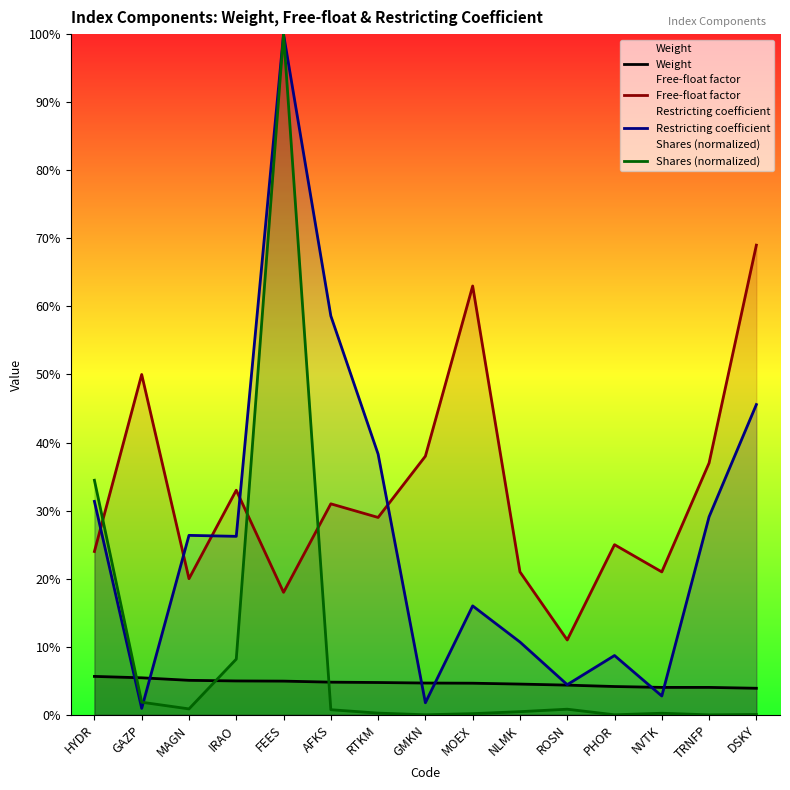

Reading left to right, extract all data points from this chart.

Weight: 0.1	0.1	0.1	0.0	0.0	0.0	0.0	0.0	0.0	0.0	0.0	0.0	0.0	0.0	0.0
Free-float factor: 0.2	0.5	0.2	0.3	0.2	0.3	0.3	0.4	0.6	0.2	0.1	0.2	0.2	0.4	0.7
Restricting coefficient: 0.3	0.0	0.3	0.3	1.0	0.6	0.4	0.0	0.2	0.1	0.0	0.1	0.0	0.3	0.5
Shares (normalized): 0.3	0.0	0.0	0.1	1.0	0.0	0.0	0.0	0.0	0.0	0.0	0.0	0.0	0.0	0.0